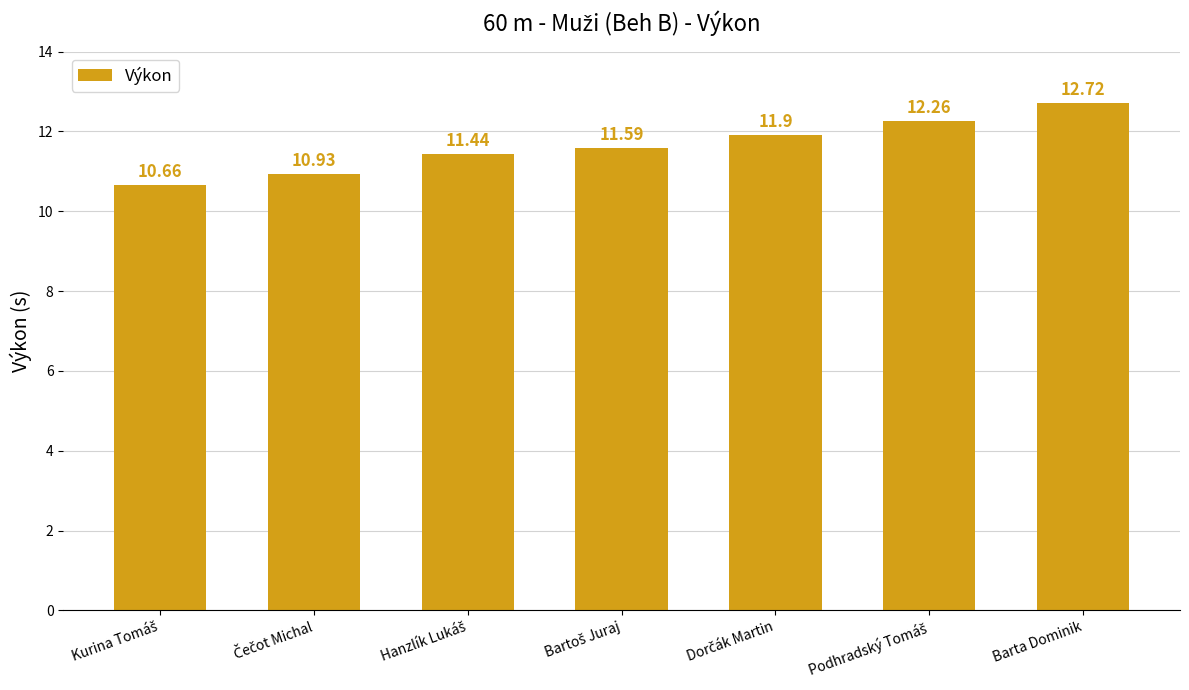

Which category has the highest value across all series?

Barta Dominik